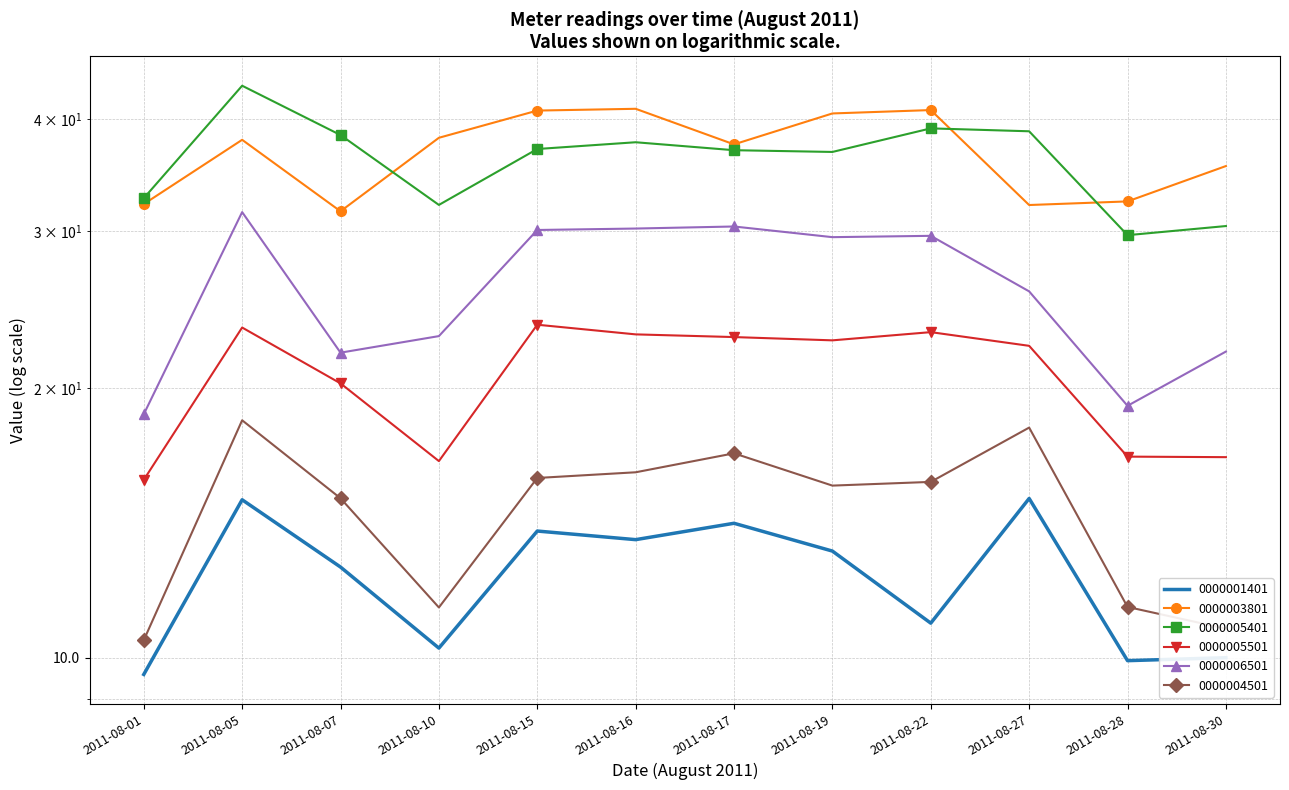

How many lines are shown in the chart?

6